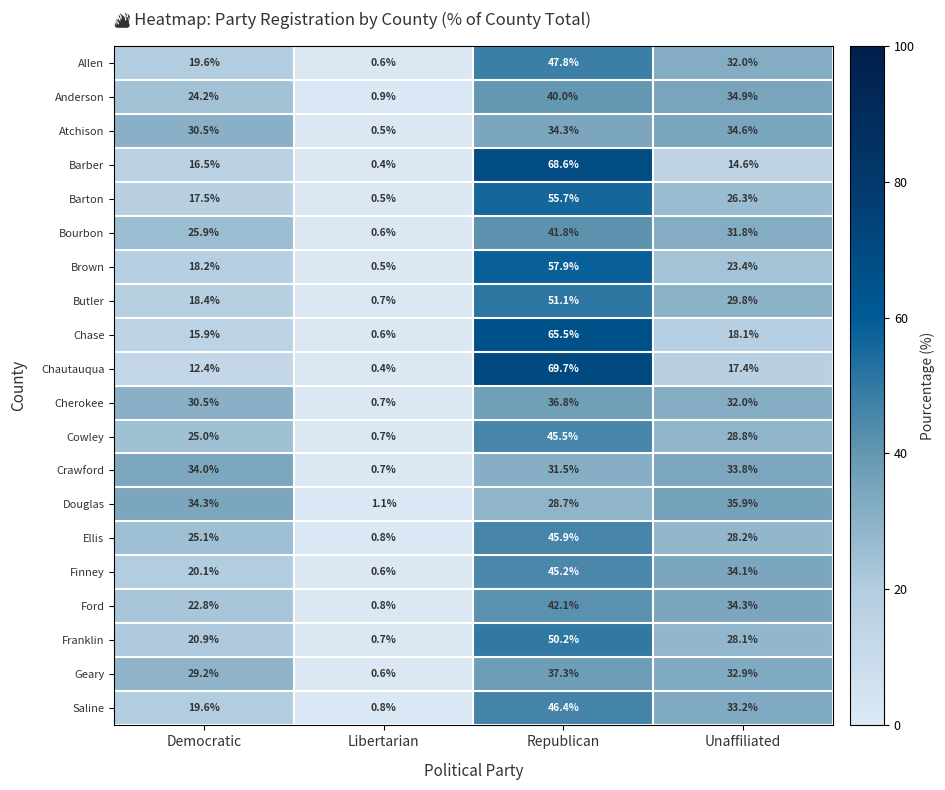

What is the maximum value shown in the chart?

69.7